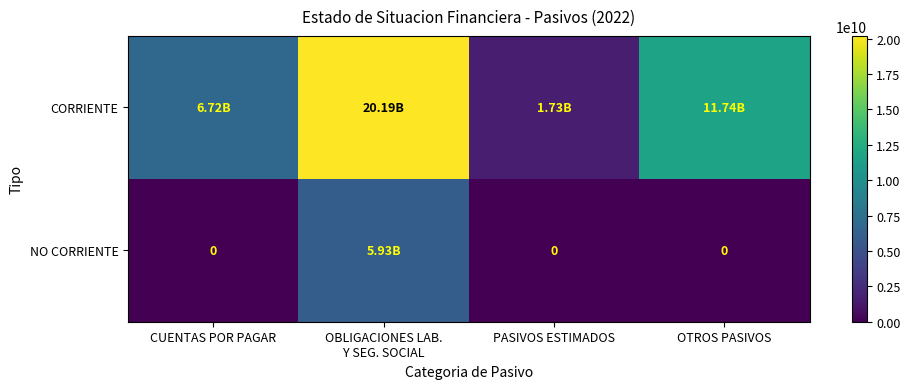

At how many categories does at least one series exceed 13872174796?

1